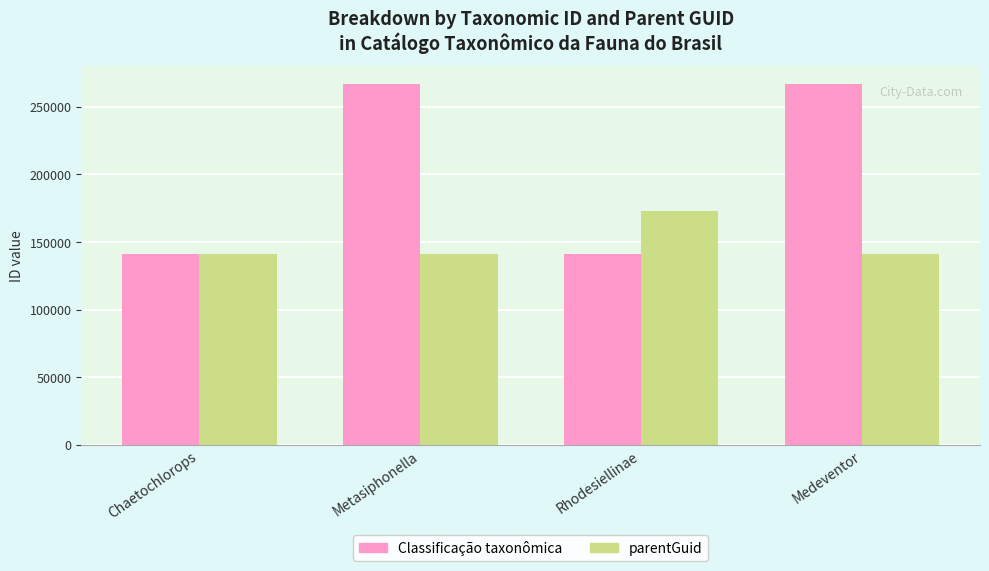

What is the difference between the parentGuid values at Chaetochlorops and Rhodesiellinae?

31585